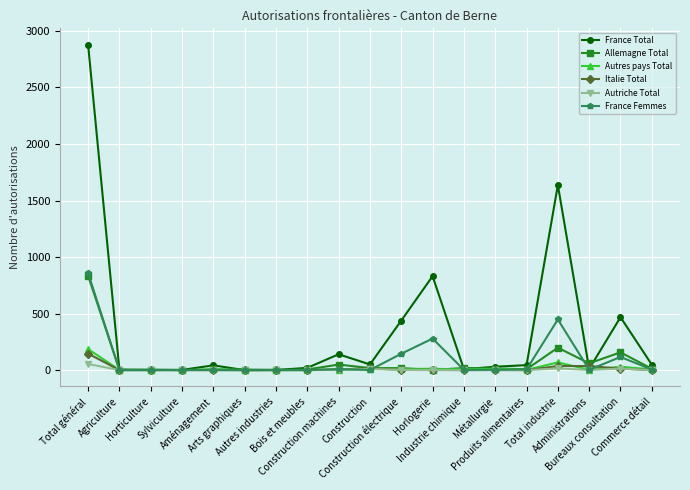

What are all the series names shown in the legend?

France Total, Allemagne Total, Autres pays Total, Italie Total, Autriche Total, France Femmes